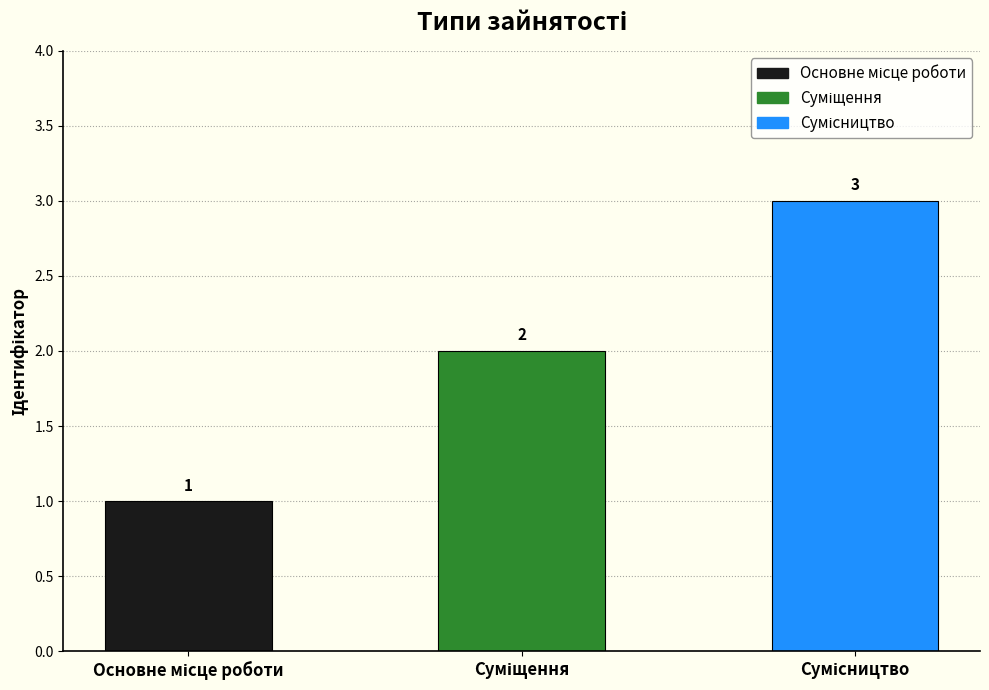

What is the greatest value displayed?

3